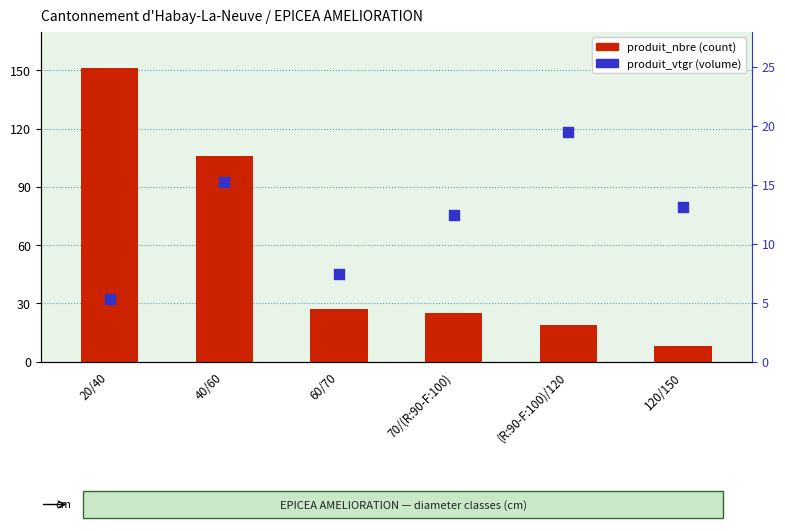

At which category is the sum across all series the highest?

20/40